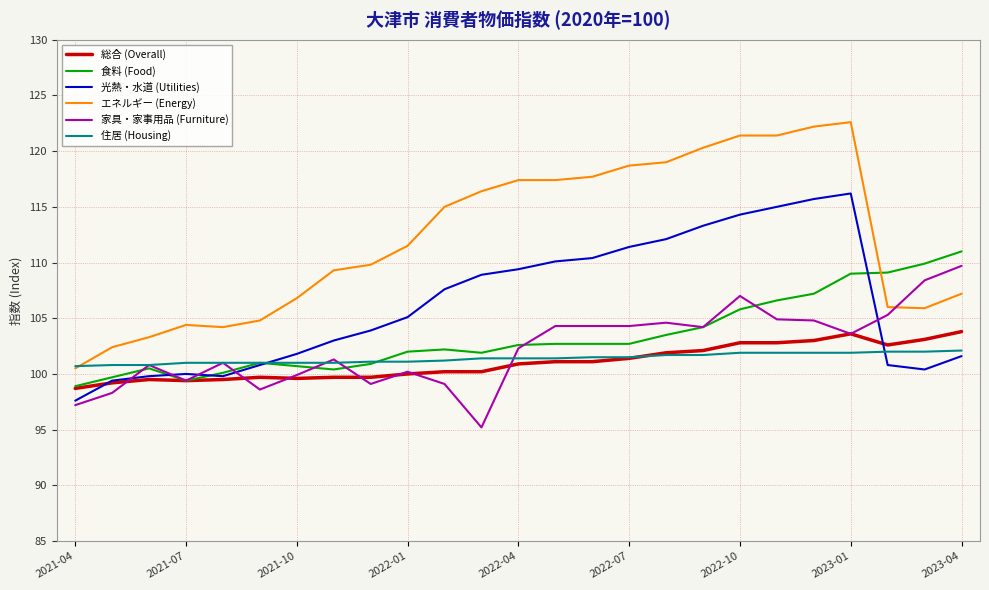

What is the greatest value displayed?

122.6